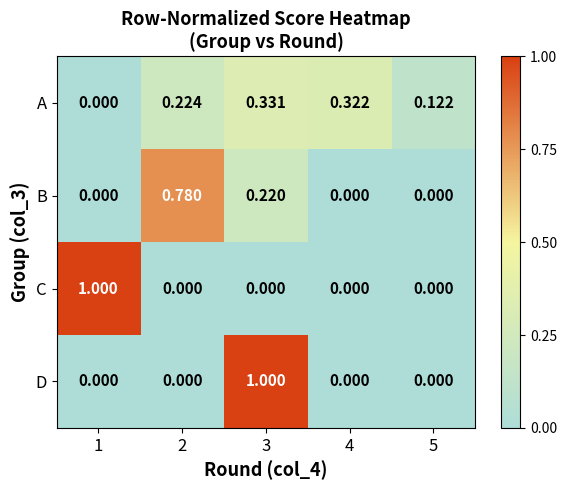

Is the value of A at 2 greater than the value of C at 3?

Yes